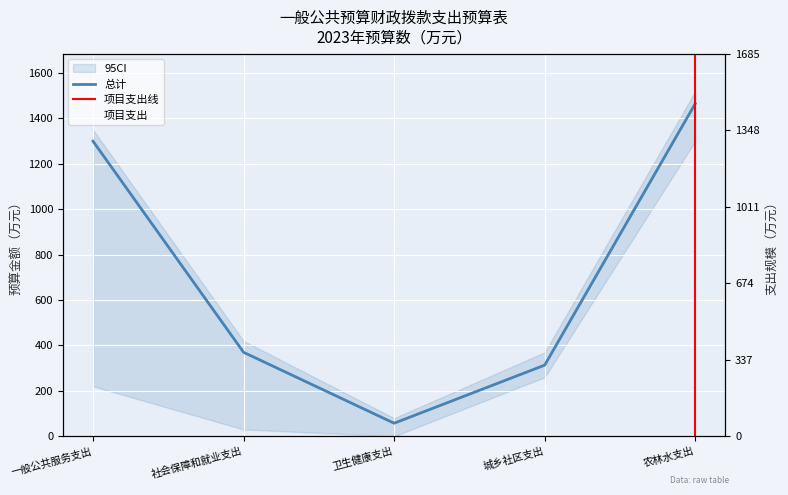

What is the sum of all 项目支出 values?

2116.0